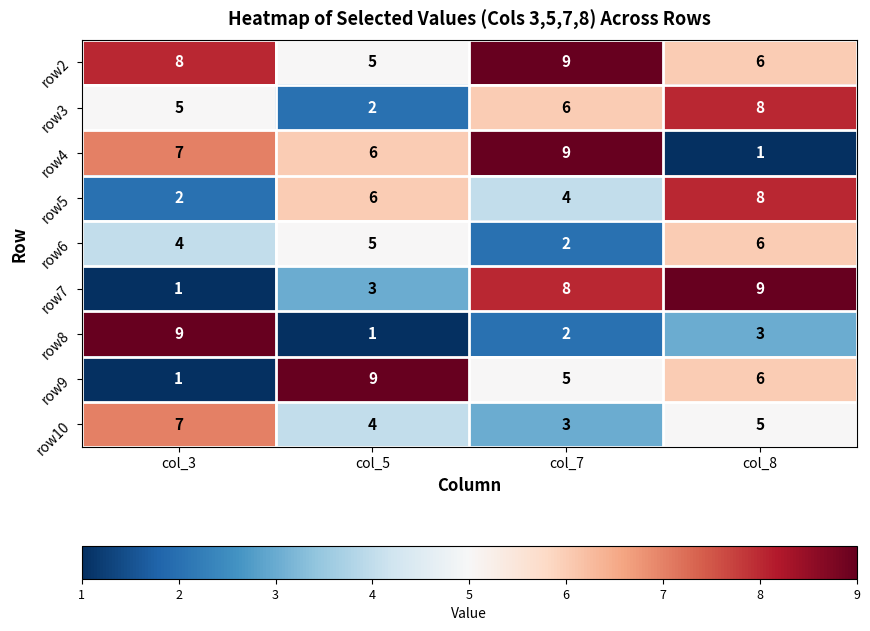

What is the difference between the maximum and minimum values in the row2 series?

4